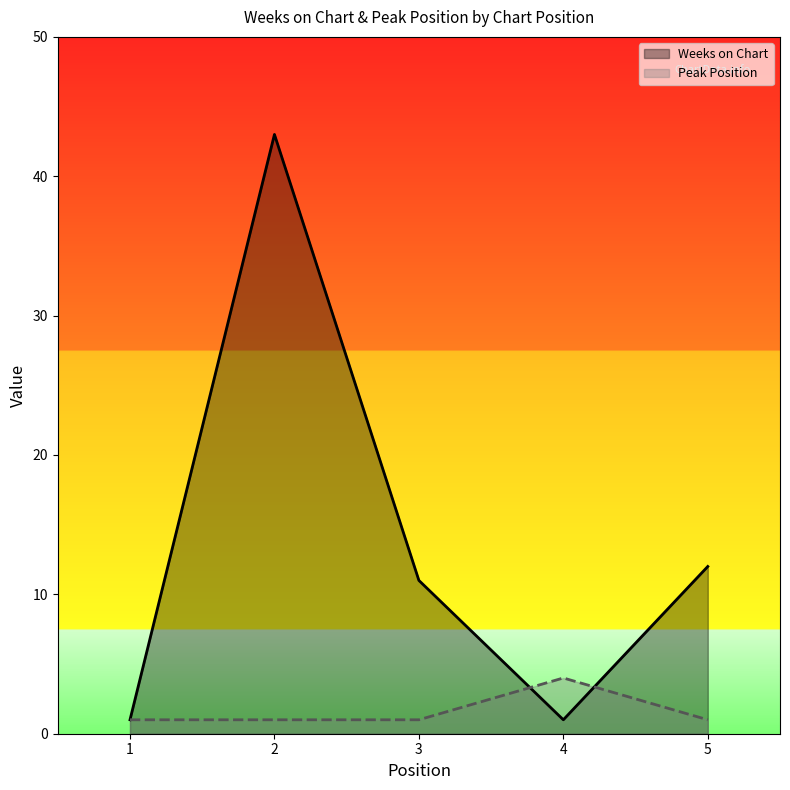

Which series has the largest total across all categories?

Weeks on Chart